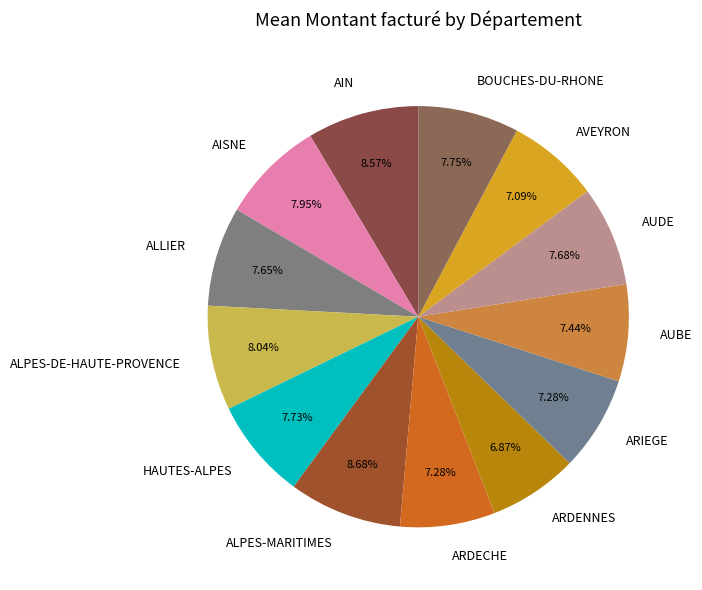

To the nearest percent, what portion does ALLIER represent?

8%